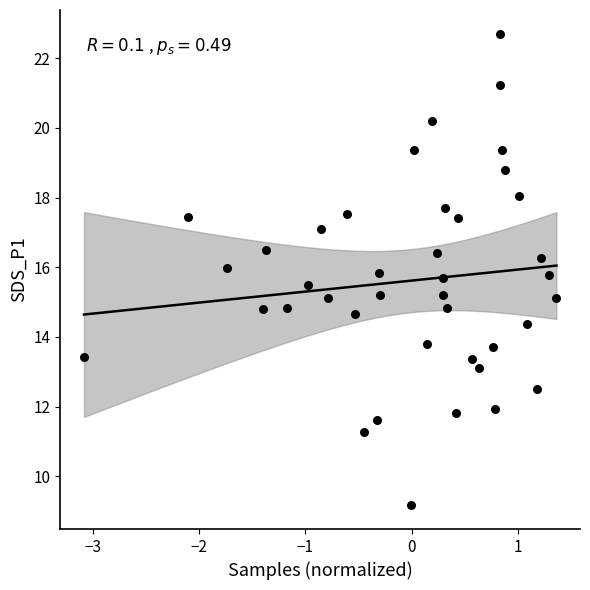

What is the range of Y values (max minus min)?

13.5